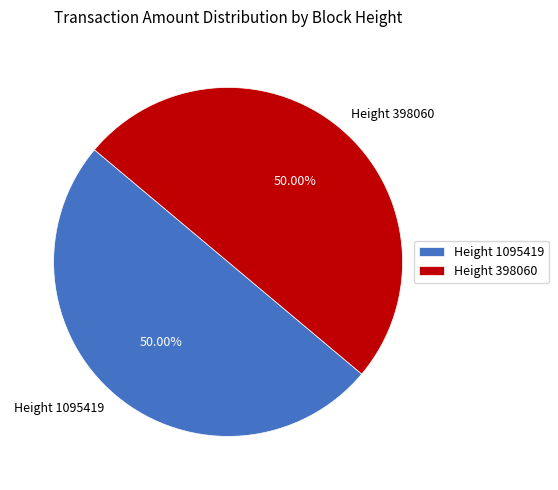

What percentage is the Height 398060 slice, to the nearest percent?

50%